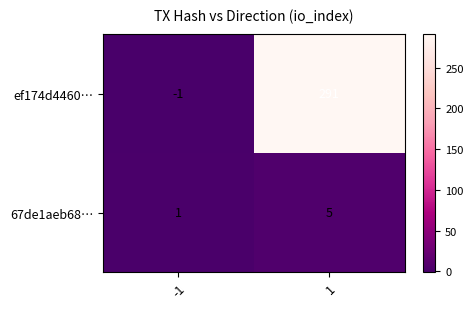

Reading left to right, list all the values displayed in this chart.

ef174d4460…: -1=-1	1=291
67de1aeb68…: -1=1	1=5